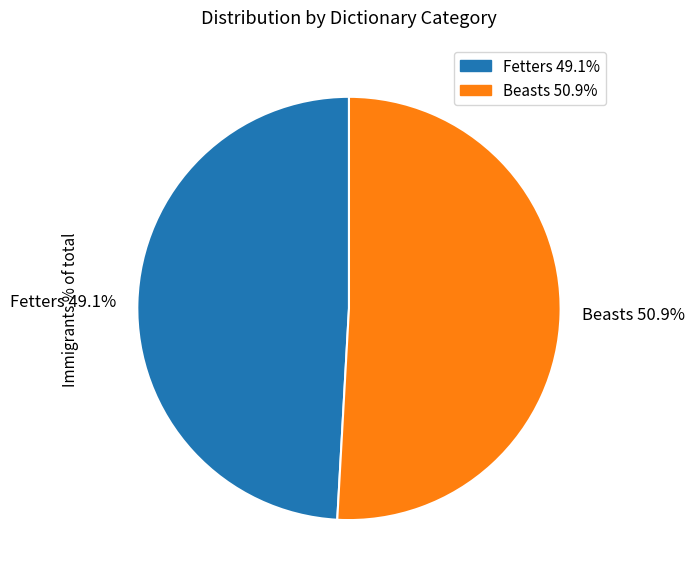

Combined, do Fetters and Beasts account for over 50%?

Yes